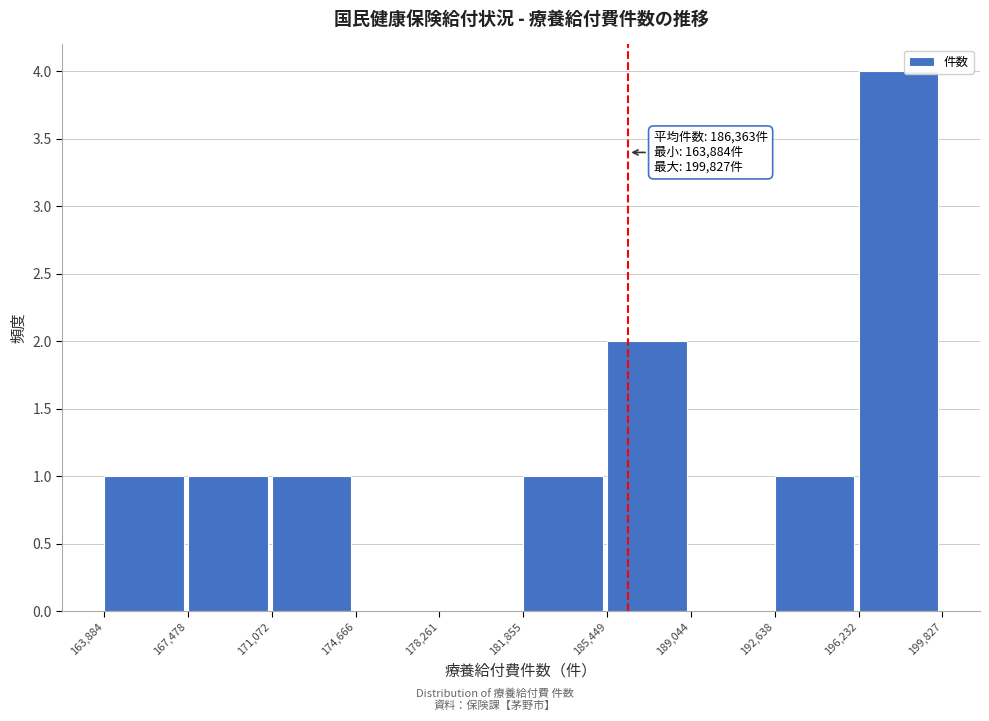

Which range on the x-axis has the tallest bar?

196,232 to 199,827